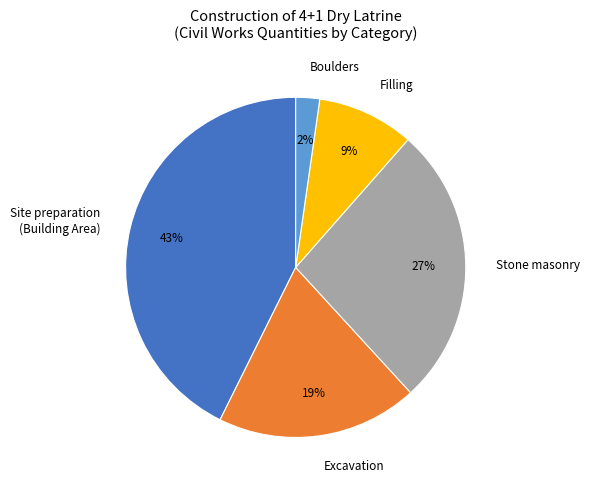

Does Filling represent more than half of the total?

No